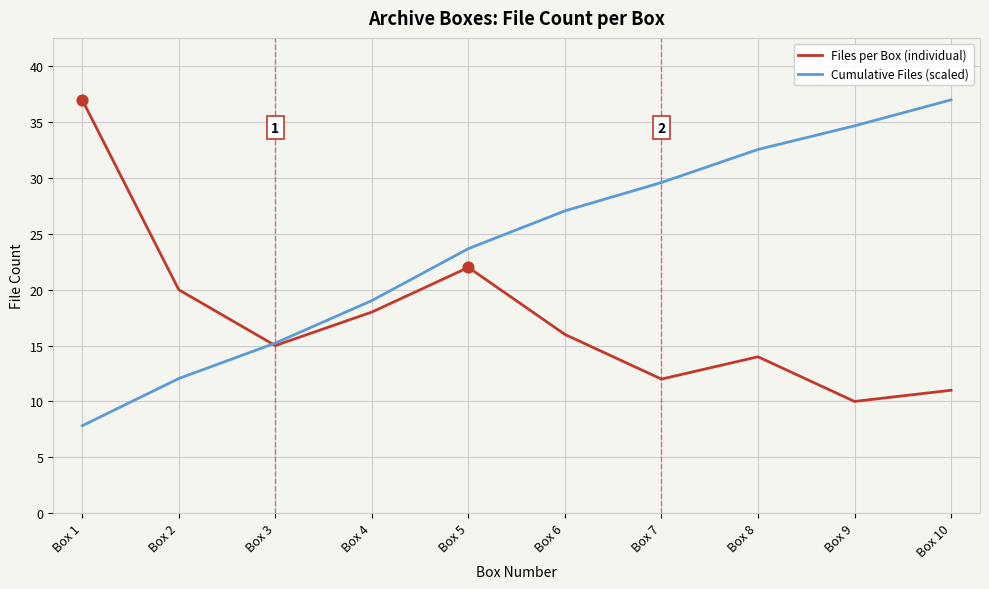

What are all the series names shown in the legend?

Files per Box (individual), Cumulative Files (scaled)